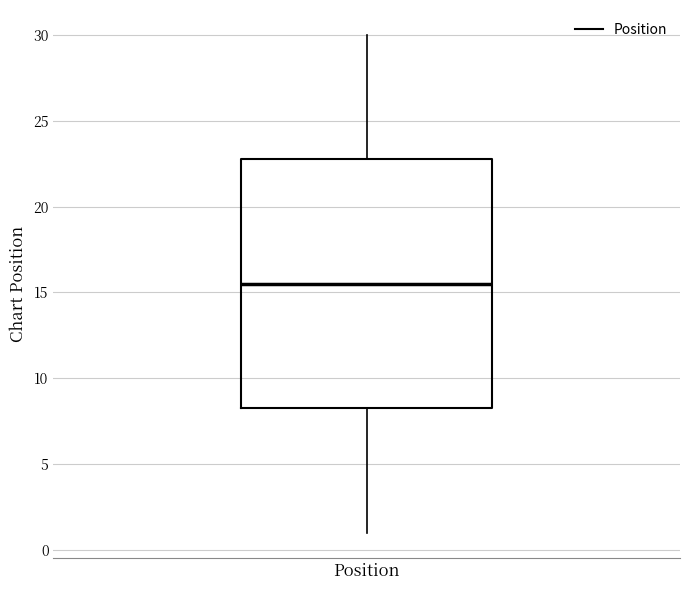

Transcribe this box plot: give where the median line is, the range the box spans, and where the two whiskers end, as read against the y-axis. The values are not printed on the chart, so give them approximately, as read against the axis.

median 15.5, box 8.5 to 23.0, whiskers 1.0 to 30.0